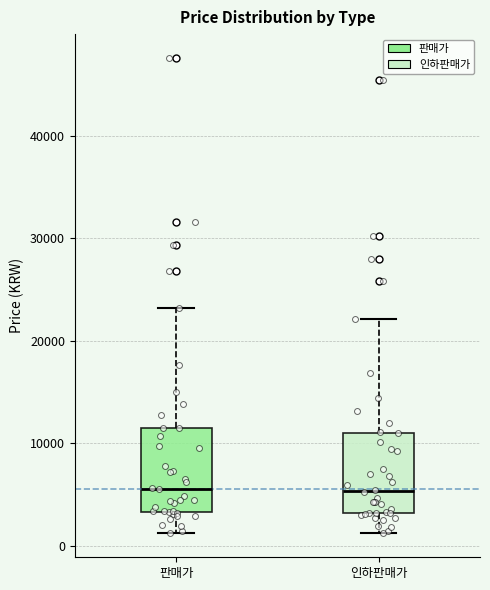

Where does the median line of the box for 인하판매가 sit on the y-axis? The values are not printed on the chart, so give them approximately, as read against the axis.

5000